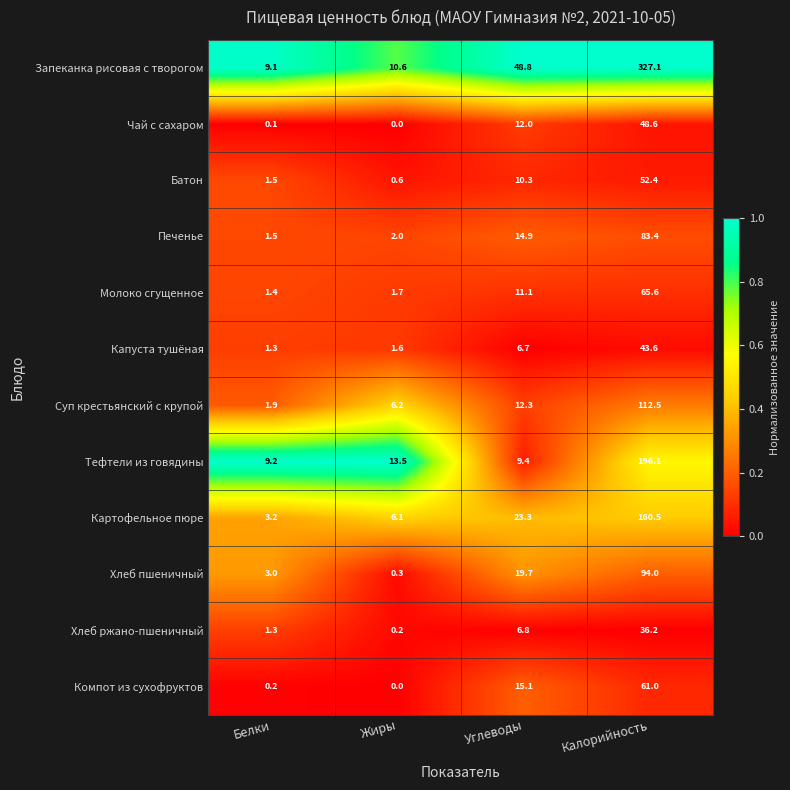

Which series changed the most between Белки and Калорийность?

Запеканка рисовая с творогом